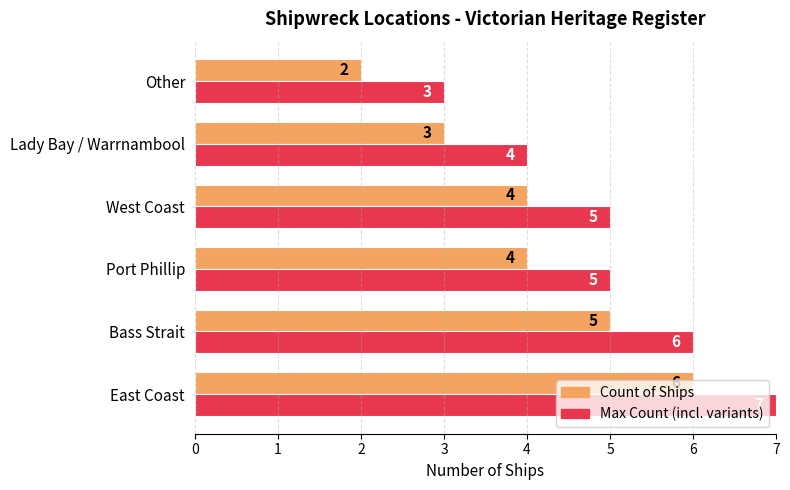

How many Count of Ships values are between 3 and 5?

4